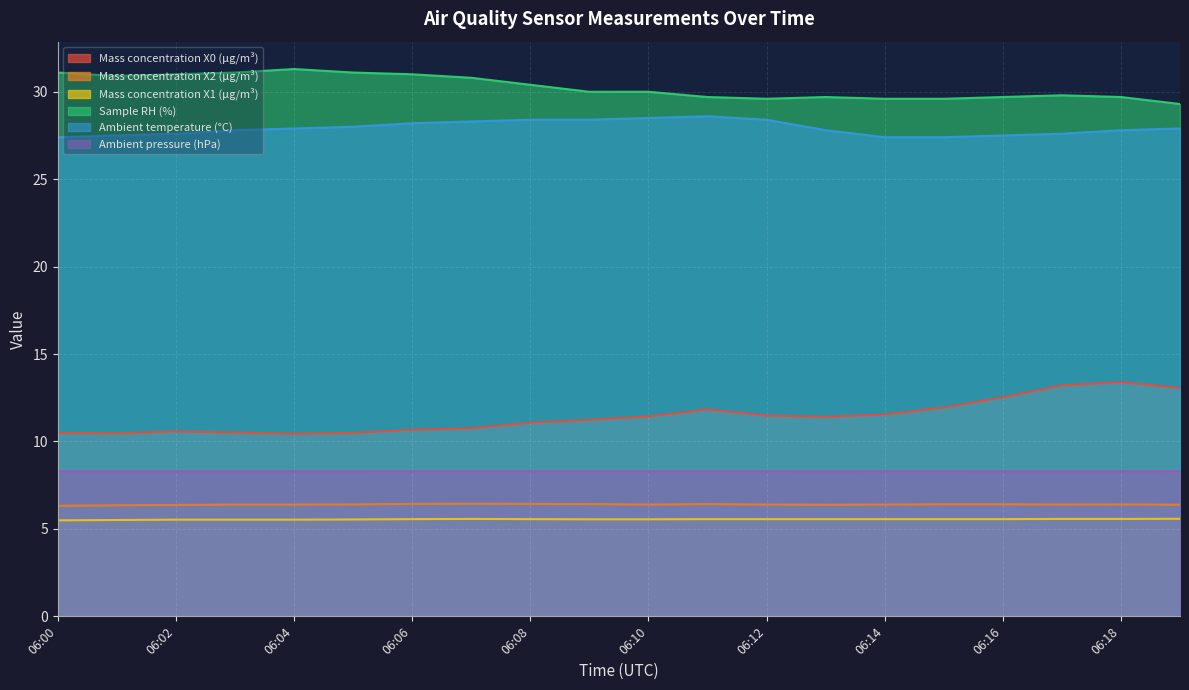

Reading left to right, list all the values displayed in this chart.

Mass concentration X0 (μg/m³): 06:00=10.5	06:01=10.5	06:02=10.6	06:03=10.5	06:04=10.4	06:05=10.5	06:06=10.7	06:07=10.8	06:08=11.1	06:09=11.2	06:10=11.4	06:11=11.8	06:12=11.5	06:13=11.4	06:14=11.5	06:15=11.9	06:16=12.5	06:17=13.2	06:18=13.4	06:19=13.1
Mass concentration X2 (μg/m³): 06:00=6.3	06:01=6.3	06:02=6.4	06:03=6.4	06:04=6.4	06:05=6.4	06:06=6.4	06:07=6.4	06:08=6.4	06:09=6.4	06:10=6.4	06:11=6.4	06:12=6.4	06:13=6.4	06:14=6.4	06:15=6.4	06:16=6.4	06:17=6.4	06:18=6.4	06:19=6.4
Mass concentration X1 (μg/m³): 06:00=5.5	06:01=5.5	06:02=5.5	06:03=5.5	06:04=5.5	06:05=5.5	06:06=5.6	06:07=5.6	06:08=5.6	06:09=5.5	06:10=5.5	06:11=5.6	06:12=5.6	06:13=5.6	06:14=5.6	06:15=5.6	06:16=5.6	06:17=5.6	06:18=5.6	06:19=5.6
Sample RH (%): 06:00=31.1	06:01=30.9	06:02=31.0	06:03=31.1	06:04=31.3	06:05=31.1	06:06=31.0	06:07=30.8	06:08=30.4	06:09=30.0	06:10=30.0	06:11=29.7	06:12=29.6	06:13=29.7	06:14=29.6	06:15=29.6	06:16=29.7	06:17=29.8	06:18=29.7	06:19=29.3
Ambient temperature (°C): 06:00=27.4	06:01=27.5	06:02=27.6	06:03=27.8	06:04=27.9	06:05=28.0	06:06=28.2	06:07=28.3	06:08=28.4	06:09=28.4	06:10=28.5	06:11=28.6	06:12=28.4	06:13=27.8	06:14=27.4	06:15=27.4	06:16=27.5	06:17=27.6	06:18=27.8	06:19=27.9
Ambient pressure (hPa): 06:00=8.3	06:01=8.3	06:02=8.3	06:03=8.3	06:04=8.3	06:05=8.3	06:06=8.3	06:07=8.3	06:08=8.3	06:09=8.3	06:10=8.3	06:11=8.3	06:12=8.3	06:13=8.3	06:14=8.3	06:15=8.3	06:16=8.3	06:17=8.3	06:18=8.3	06:19=8.3